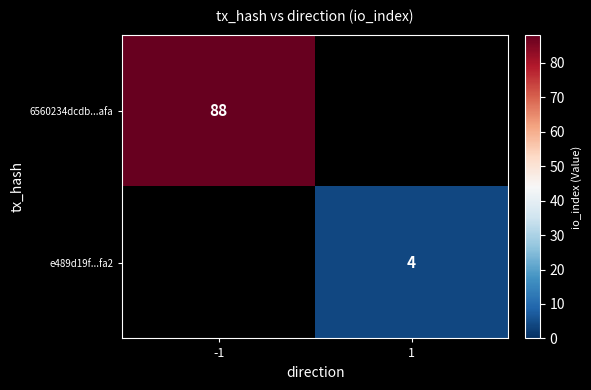

The e489d19f...fa2 series shows 6 at 1. True or false?

False